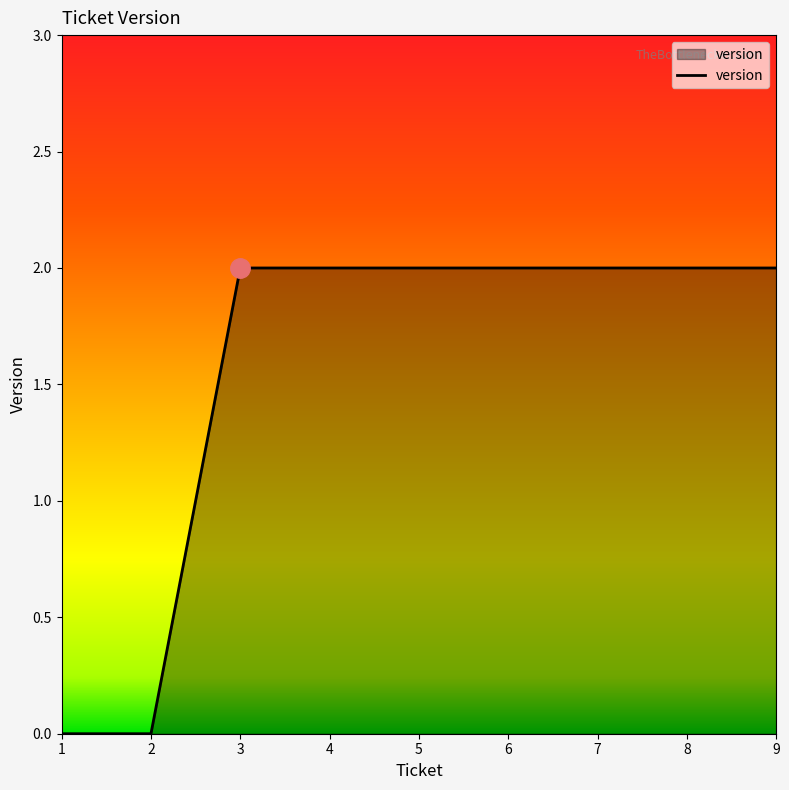

Reading left to right, what are all the values shown in this chart?

1=0	2=0	3=2	4=2	5=2	6=2	7=2	8=2	9=2